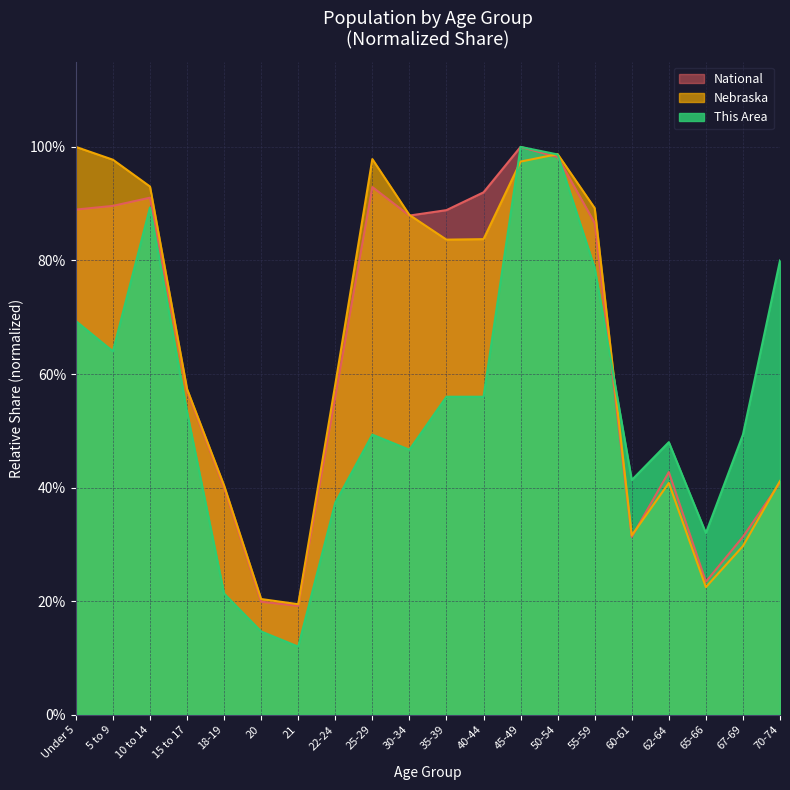

What is the average value of the National series?

0.6